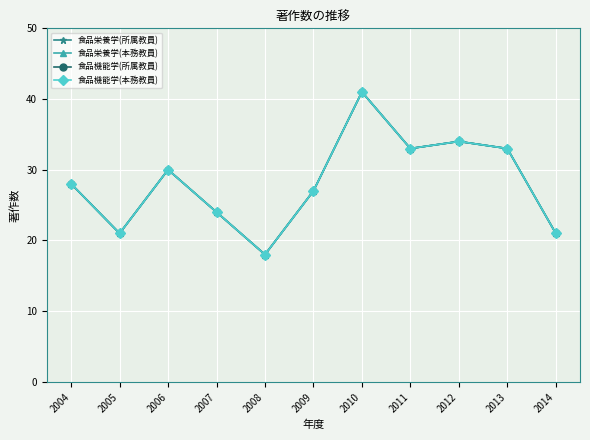

Reading right to left, extract all data points from this chart.

食品栄養学(所属教員): 21	33	34	33	41	27	18	24	30	21	28
食品栄養学(本務教員): 21	33	34	33	41	27	18	24	30	21	28
食品機能学(所属教員): 21	33	34	33	41	27	18	24	30	21	28
食品機能学(本務教員): 21	33	34	33	41	27	18	24	30	21	28